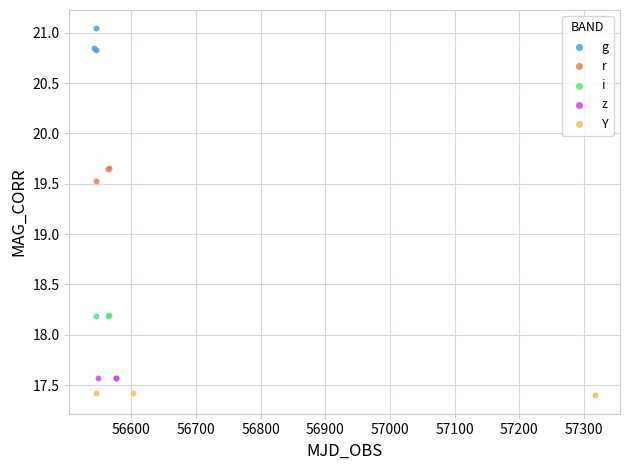

What are all the series names shown in the legend?

g, r, i, z, Y